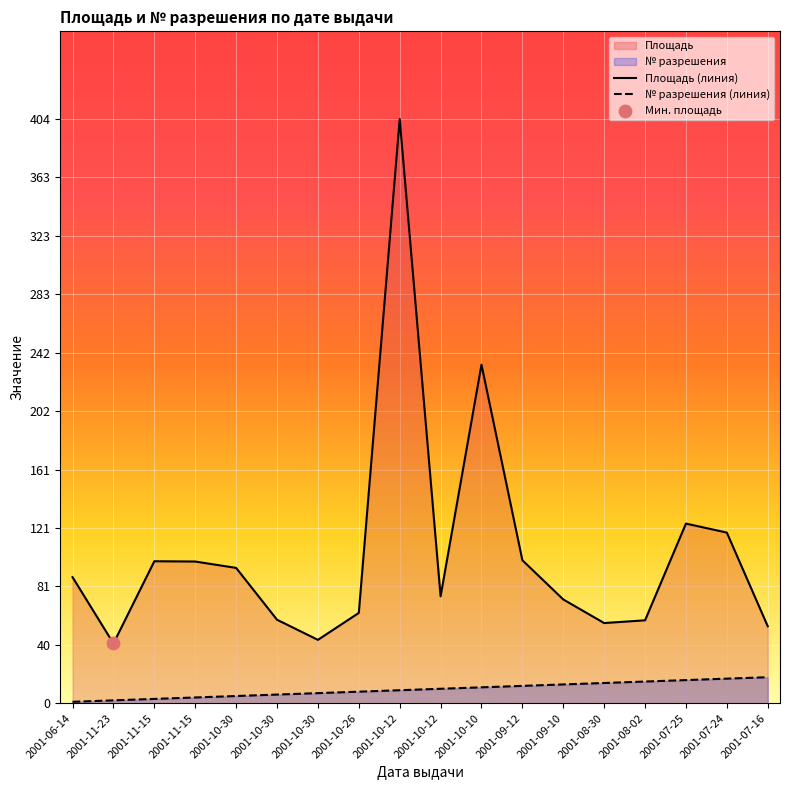

Is the value of Площадь (линия) at 2001-10-10 greater than the value of № разрешения (линия) at 2001-10-30?

Yes